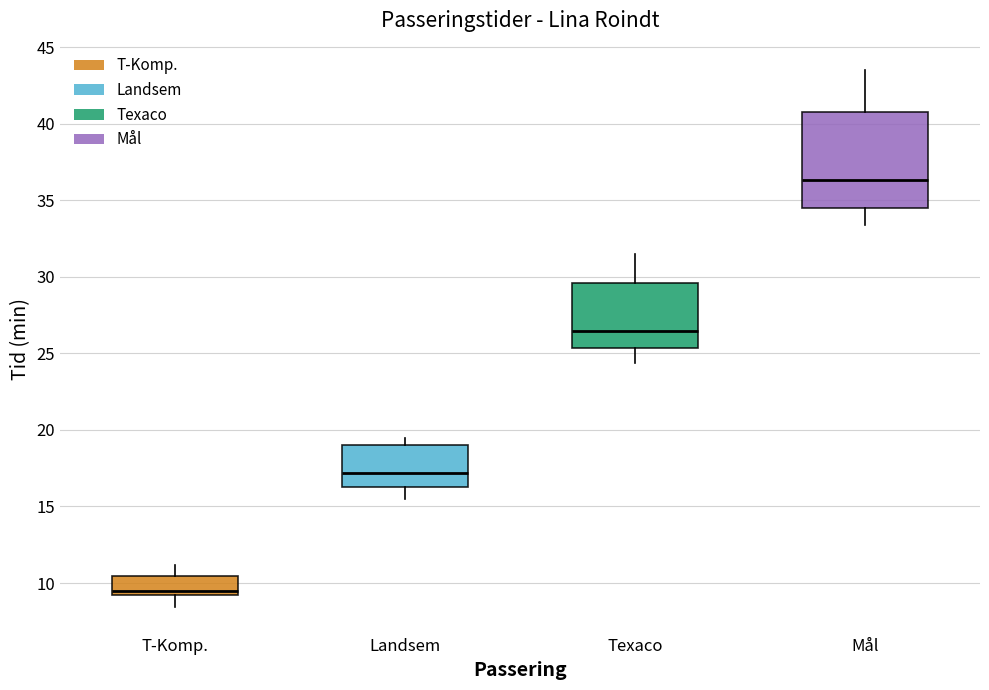

Comparing the boxes themselves (not the whiskers), which one is the tallest?

Mål